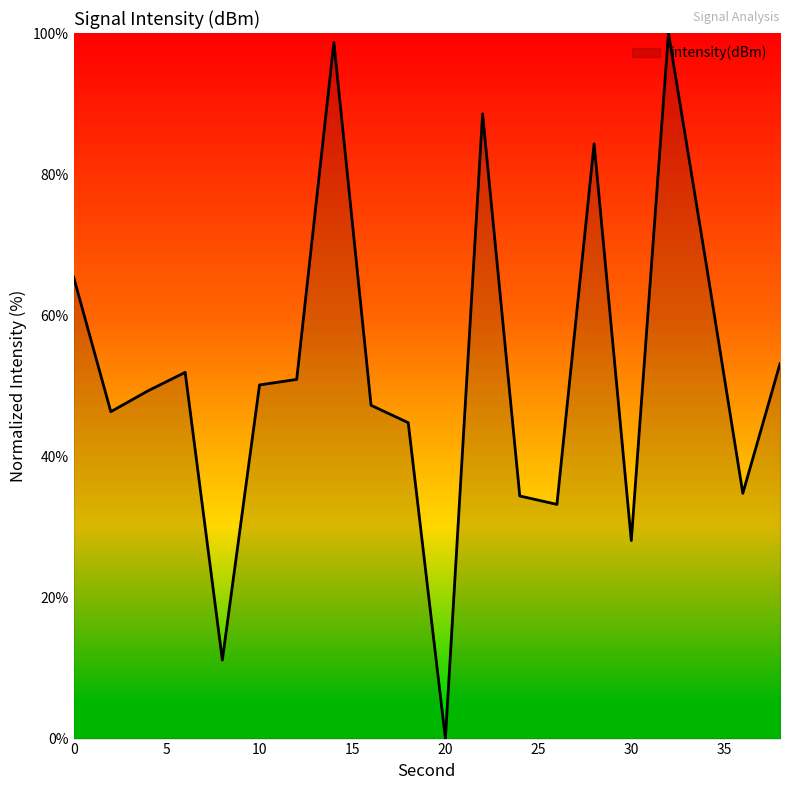

What is the difference between the maximum and minimum values?

100.0